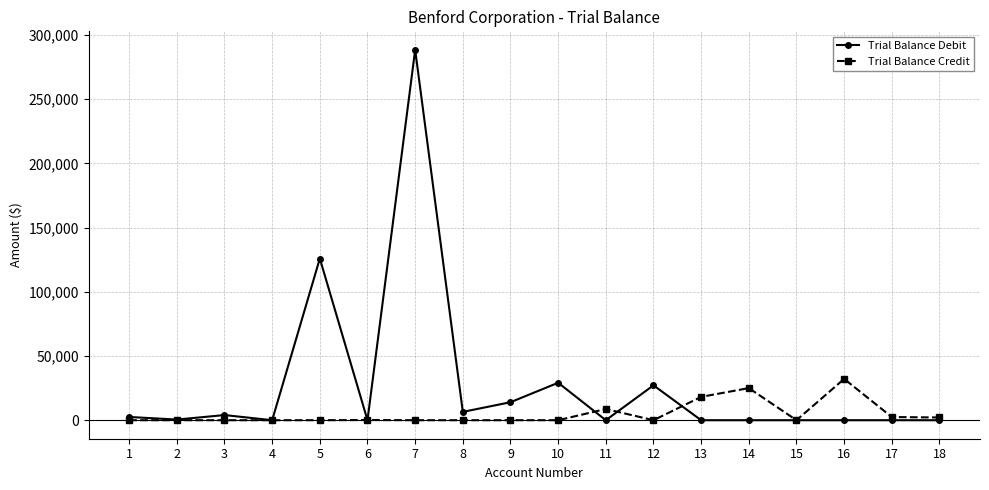

True or false: Trial Balance Credit has more than 1 interior local peaks.

True